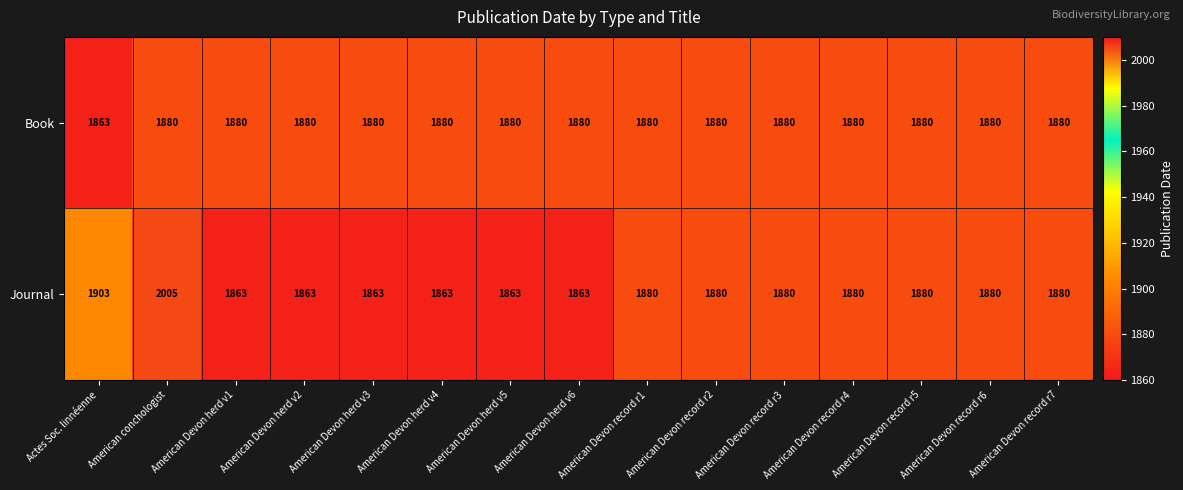

What is the lowest value of the Journal series?

1863